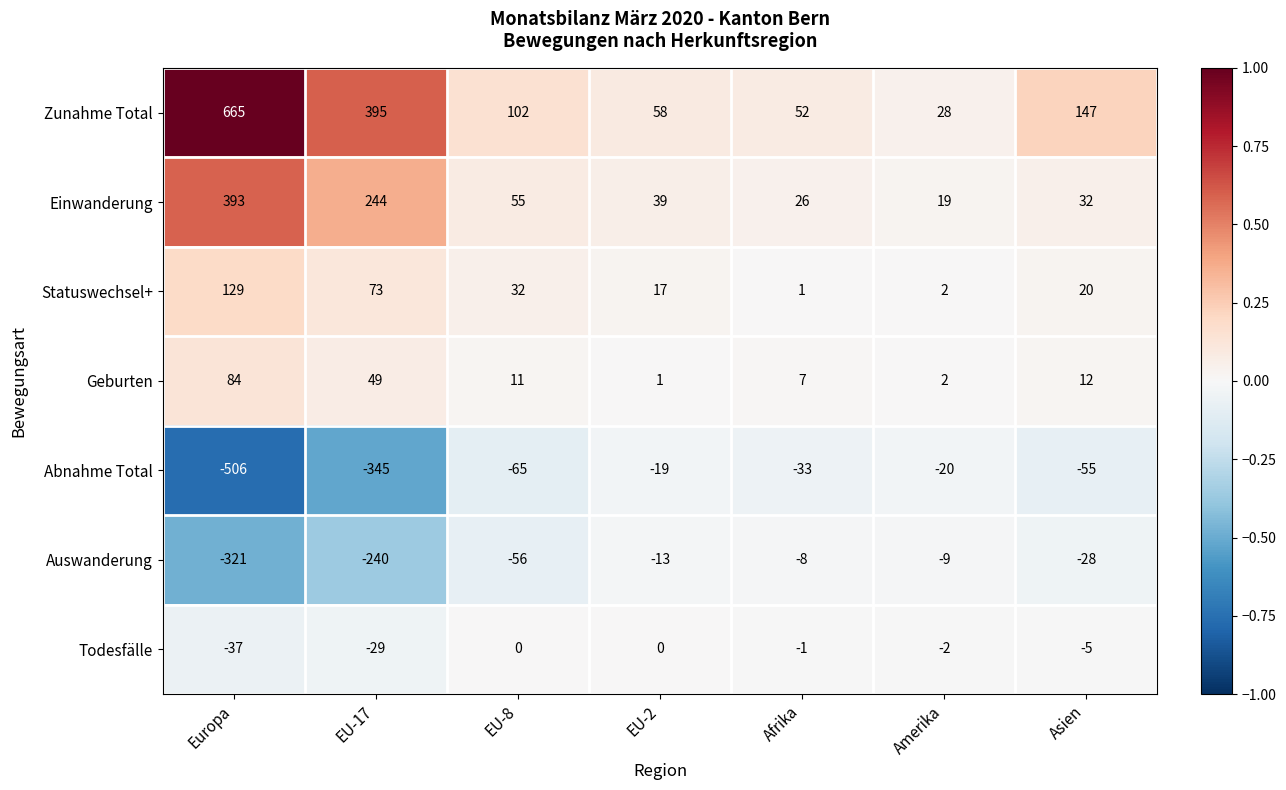

What is the maximum value shown in the chart?

665